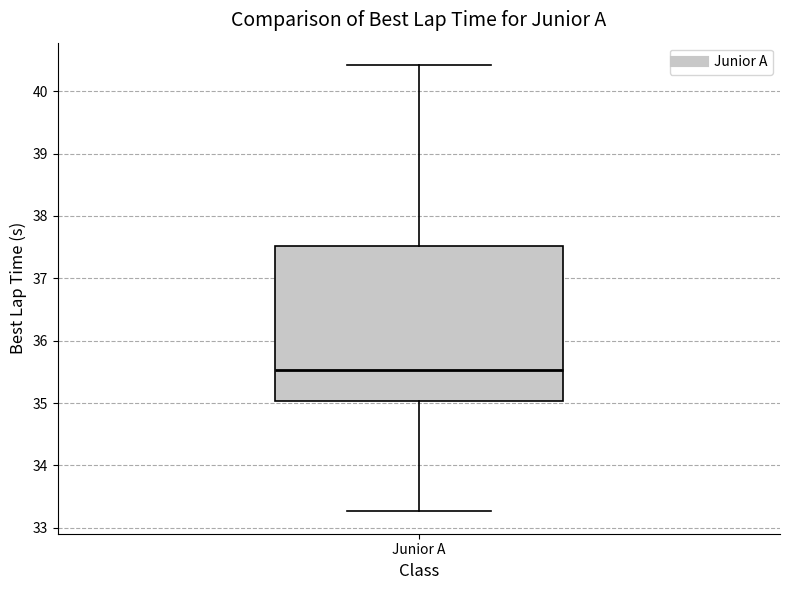

Where does the upper whisker of the box for Junior A end on the y-axis? The values are not printed on the chart, so give them approximately, as read against the axis.

40.4